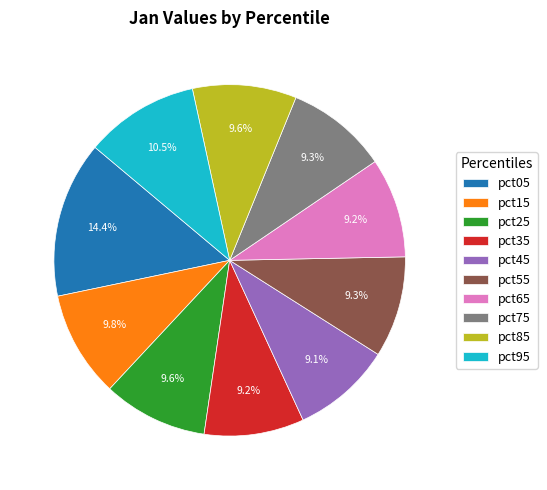

Which slice is the largest?

pct05